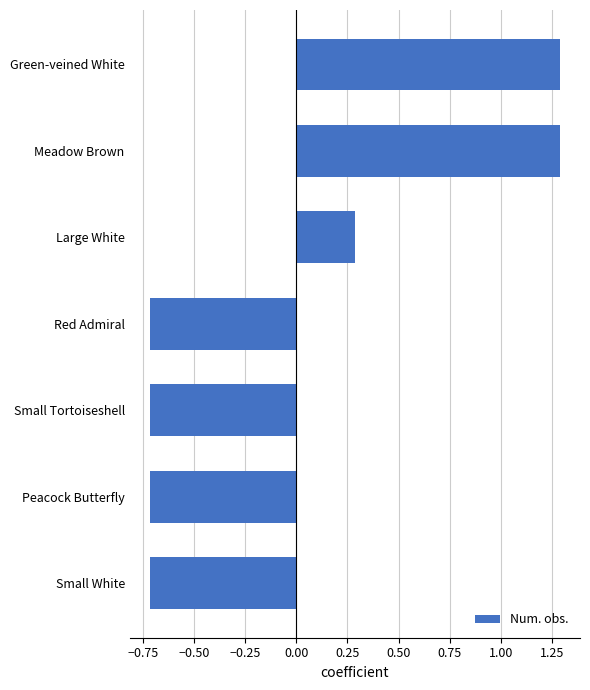

What is the difference between the maximum and minimum values?

2.0